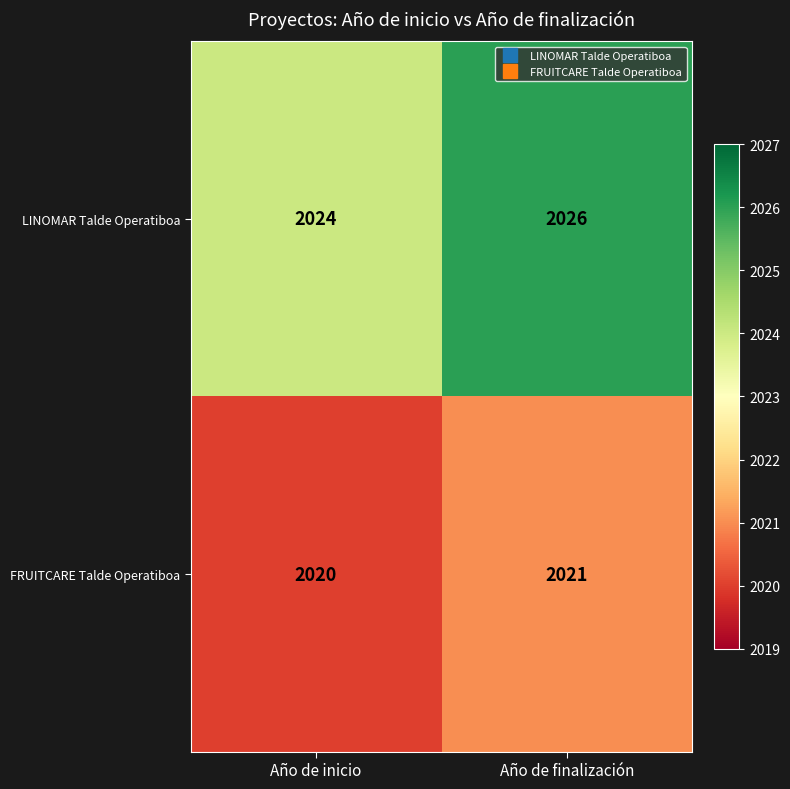

Which series has the widest spread of values?

LINOMAR Talde Operatiboa